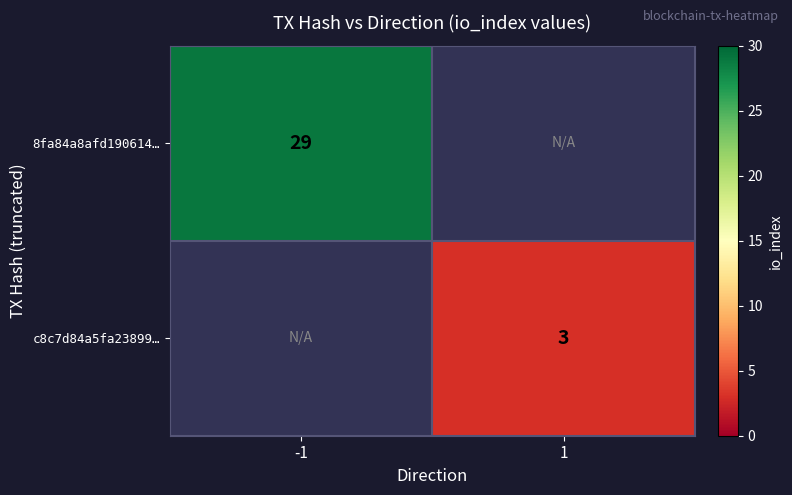

True or false: 8fa84a8afd190614… has a value of 29 at -1.

True